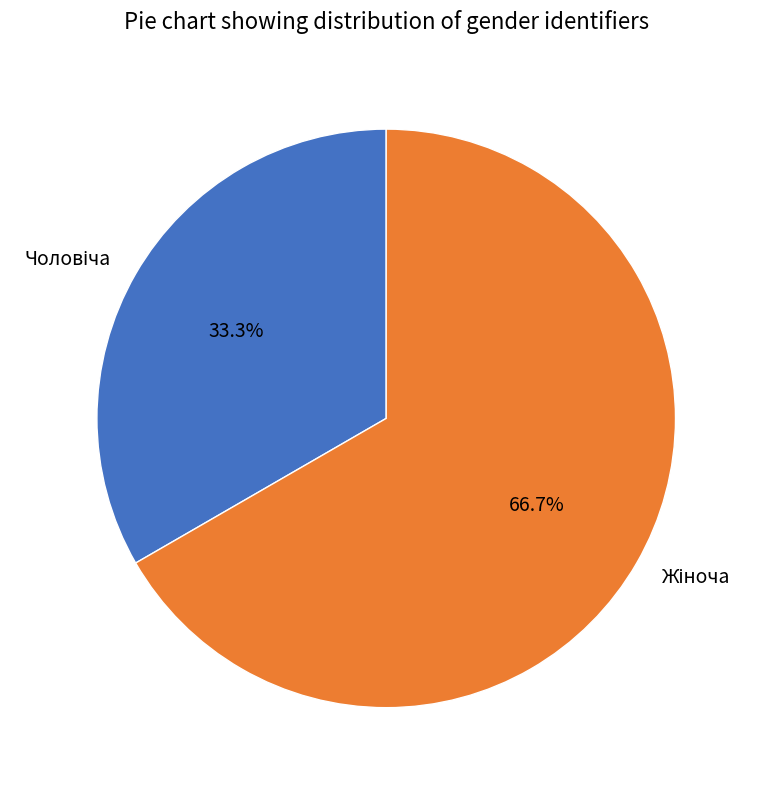

How many slices are in this pie chart?

2